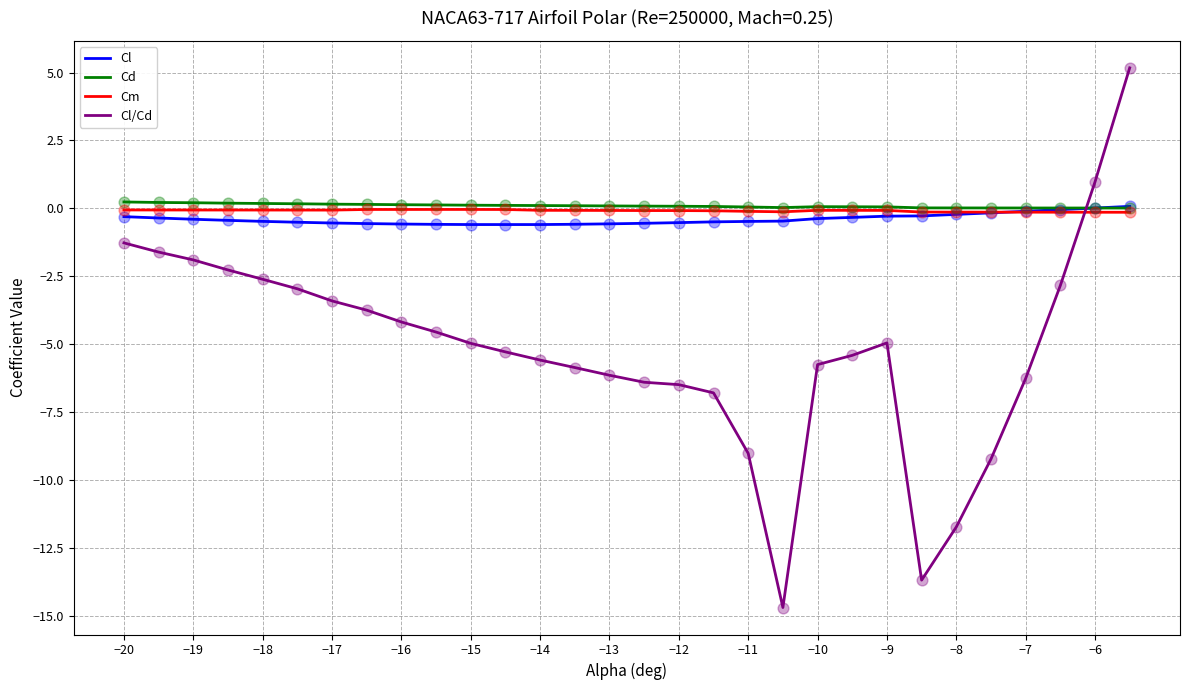

What is the minimum value shown in the chart?

-14.7